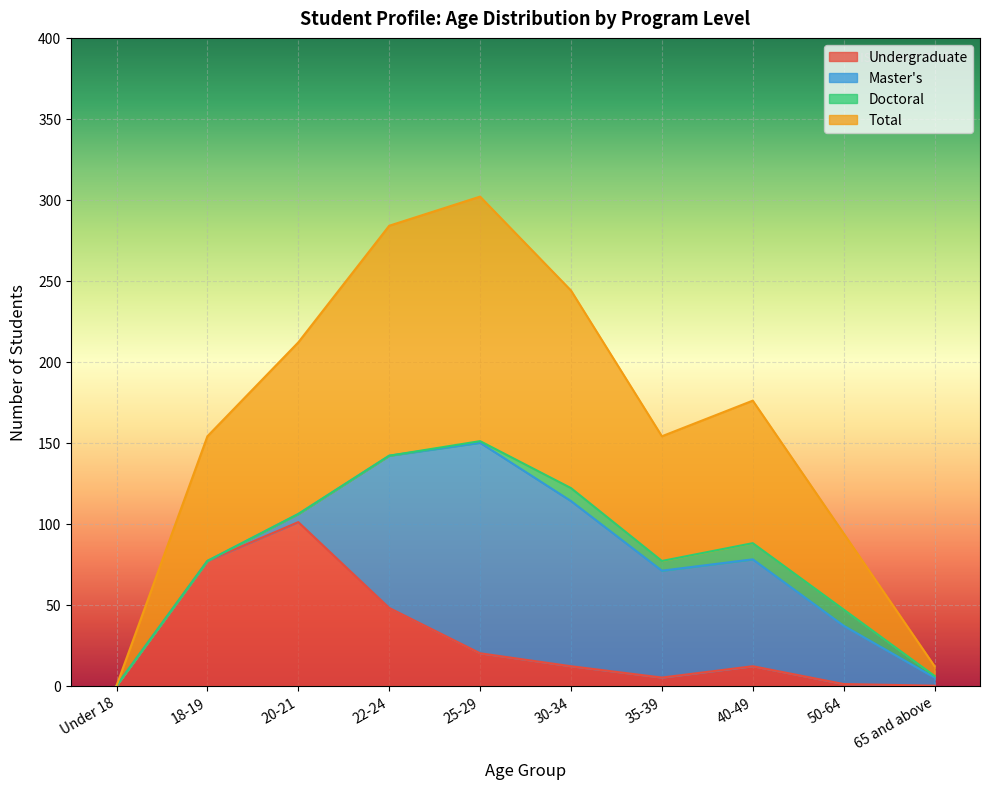

True or false: Total has more than 0 interior local peaks.

True